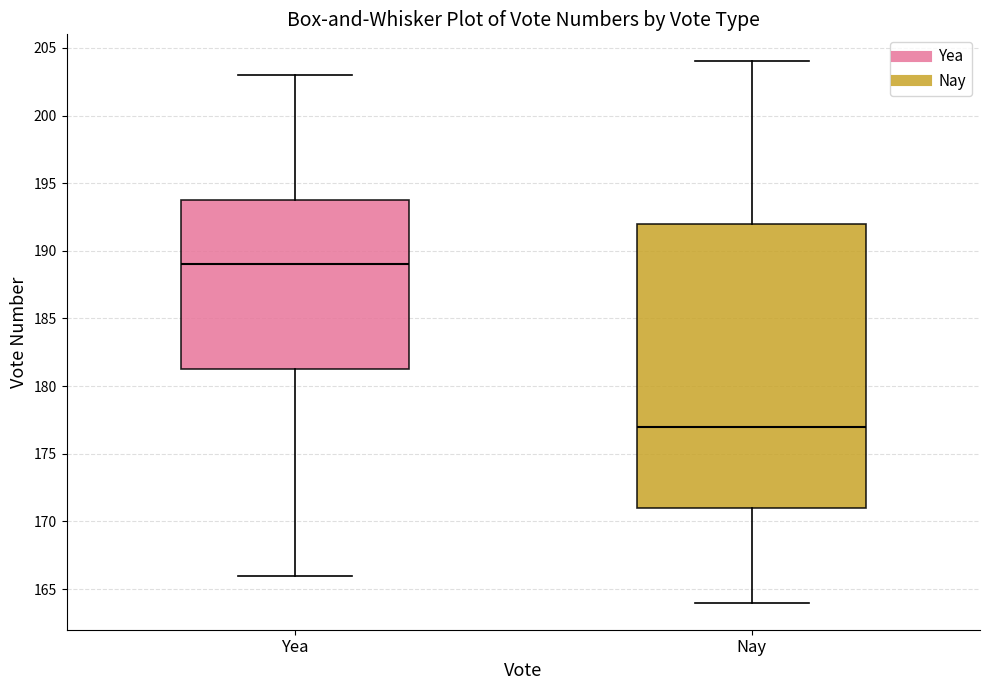

Which box is the tallest, from its lower edge to its upper edge?

Nay